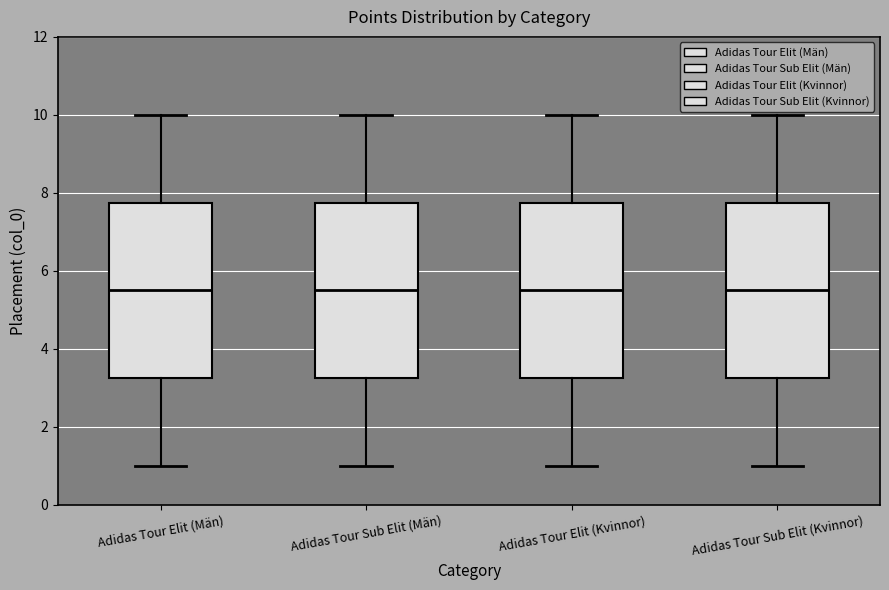

Where does the upper whisker of the box for Adidas Tour Elit (Män) end on the y-axis? The values are not printed on the chart, so give them approximately, as read against the axis.

10.0